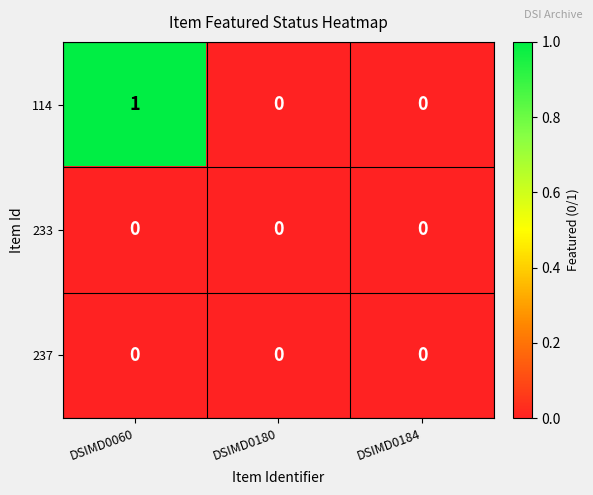

What is the maximum value shown in the chart?

1